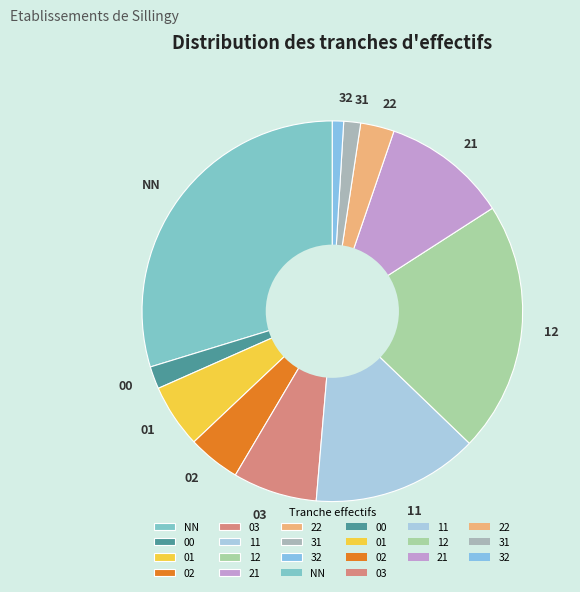

Does 21 account for over 50% of the chart?

No